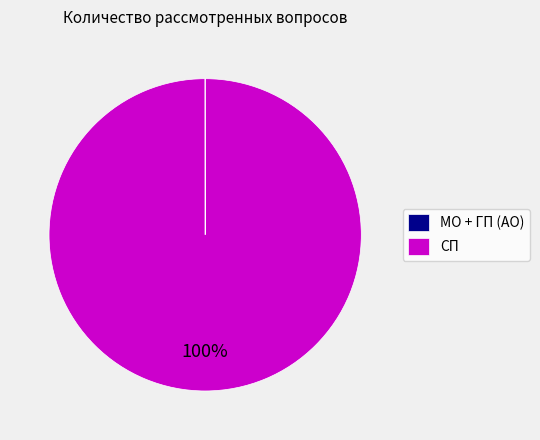

Which category has the biggest portion of the pie?

СП